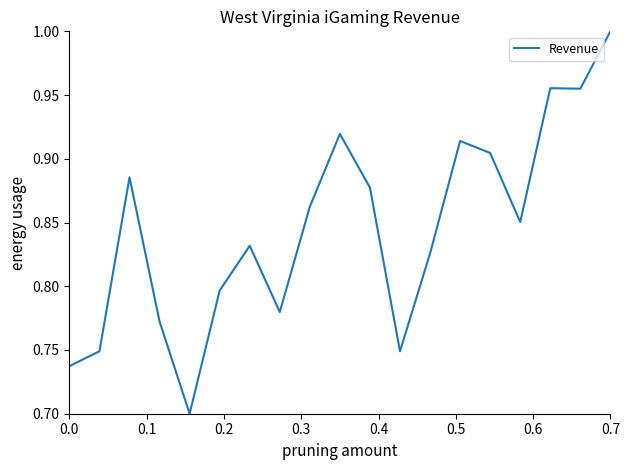

What is the difference between the maximum and minimum values?

0.3